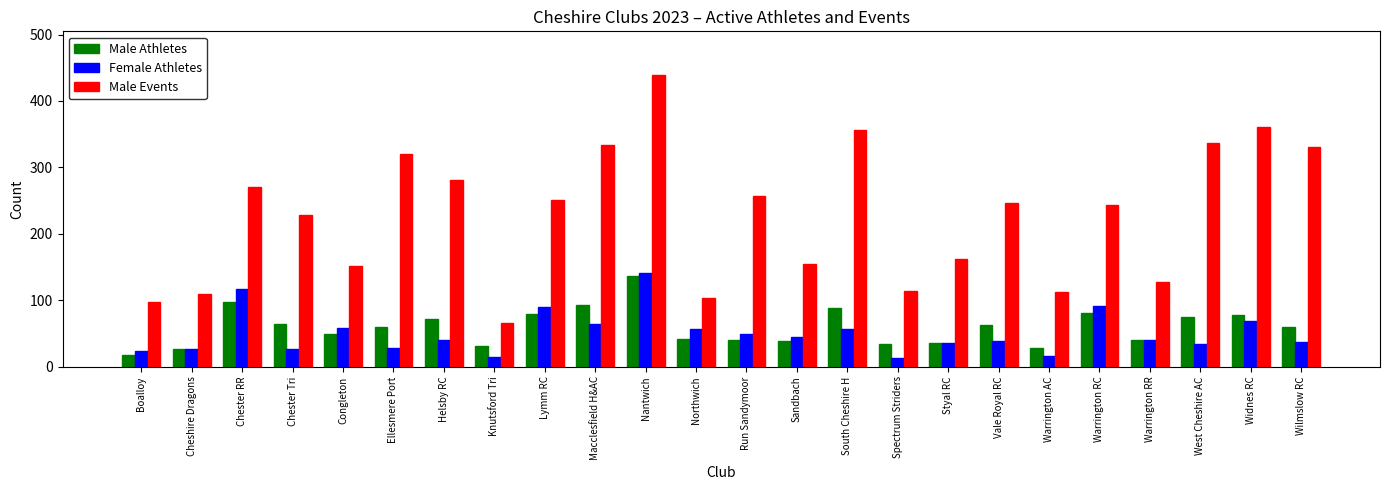

At Vale Royal RC, list the series in order from largest to smallest.

Male Events, Male Athletes, Female Athletes